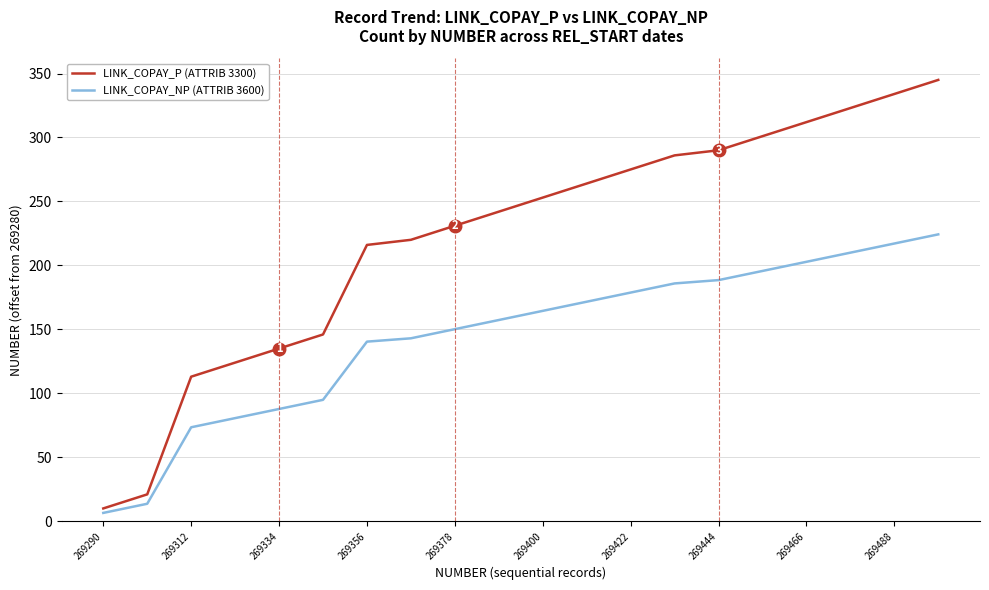

List the series in order of their overall mean, lowest first.

LINK_COPAY_NP (ATTRIB 3600), LINK_COPAY_P (ATTRIB 3300)